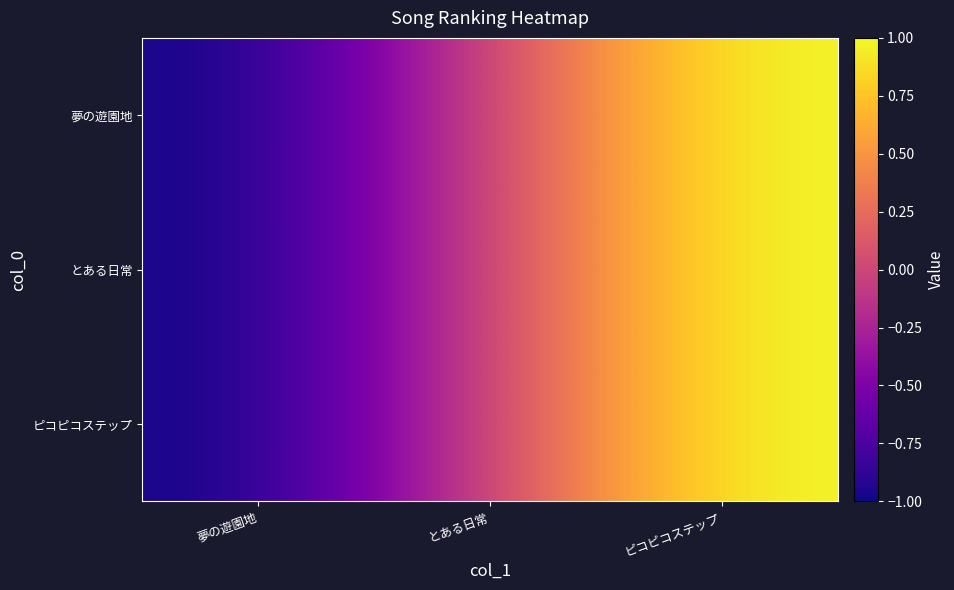

Reading right to left, transcribe all the data shown in this chart.

夢の遊園地: ピコピコステップ=1	とある日常=0	夢の遊園地=-1
とある日常: ピコピコステップ=1	とある日常=0	夢の遊園地=-1
ピコピコステップ: ピコピコステップ=1	とある日常=0	夢の遊園地=-1